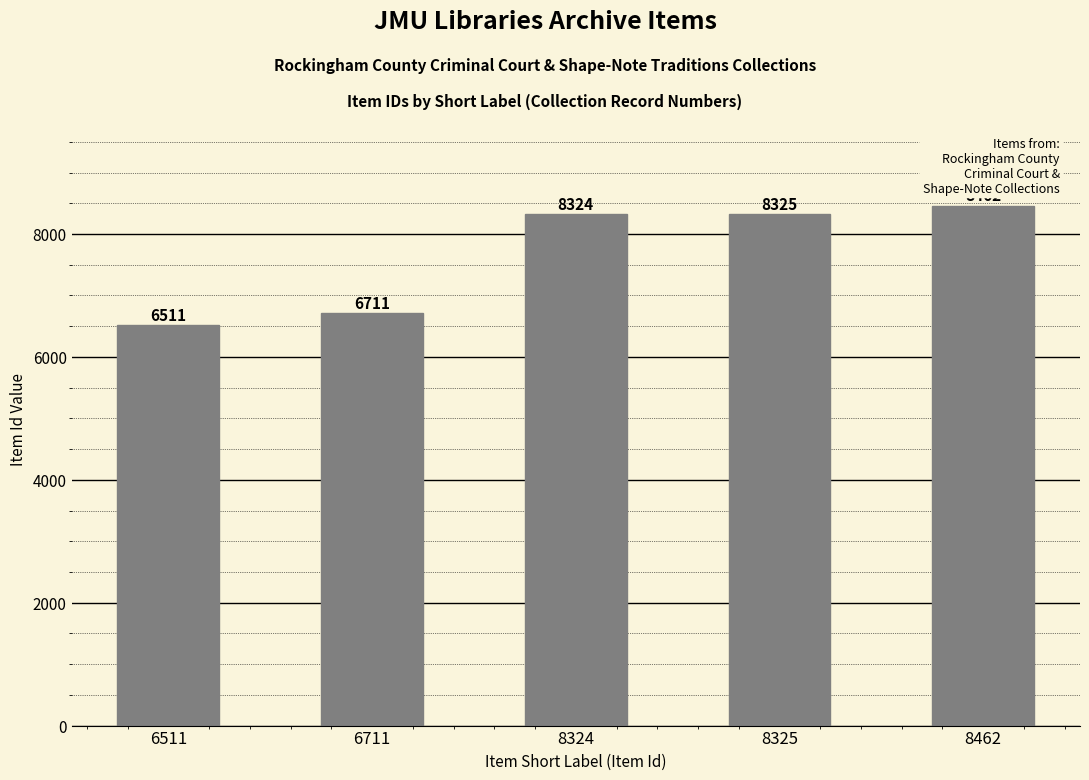

Is it true that the value at 6711 is 11983?

False